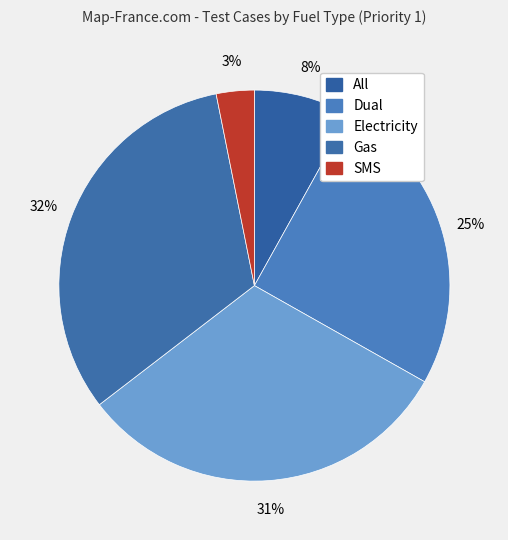

The Gas slice represents 20% of the pie. True or false?

False